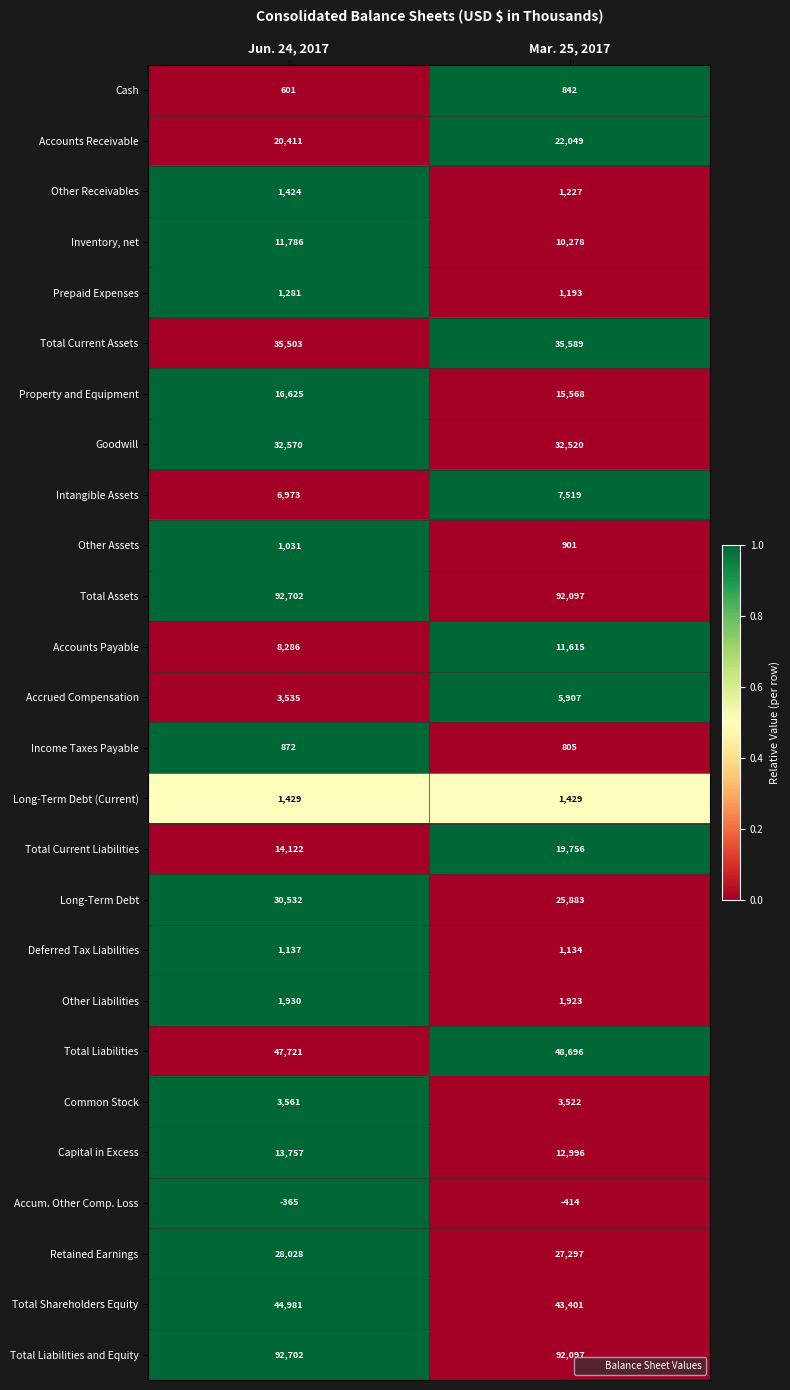

Between Jun. 24, 2017 and Mar. 25, 2017, which series saw the biggest shift?

Total Current Liabilities